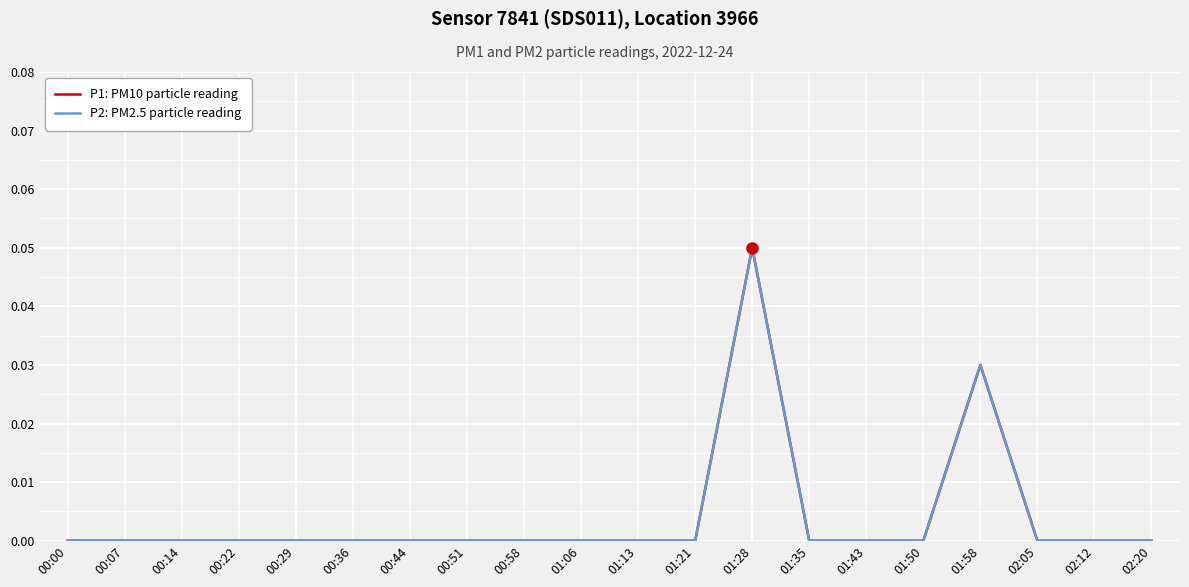

Is this an area chart (filled region under the line)?

No